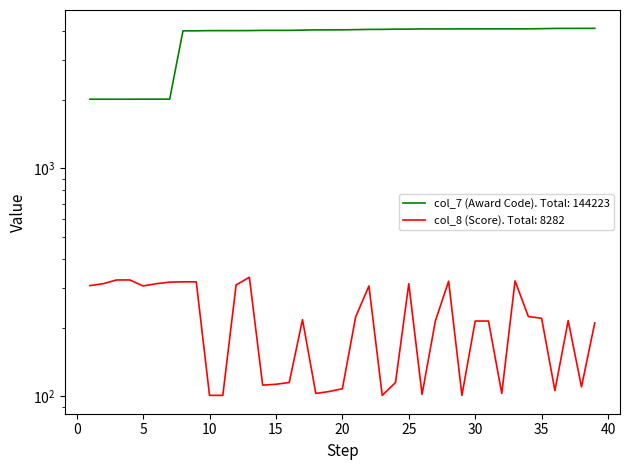

True or false: col_8 (Score) and col_7 (Award Code) intersect in this chart.

False